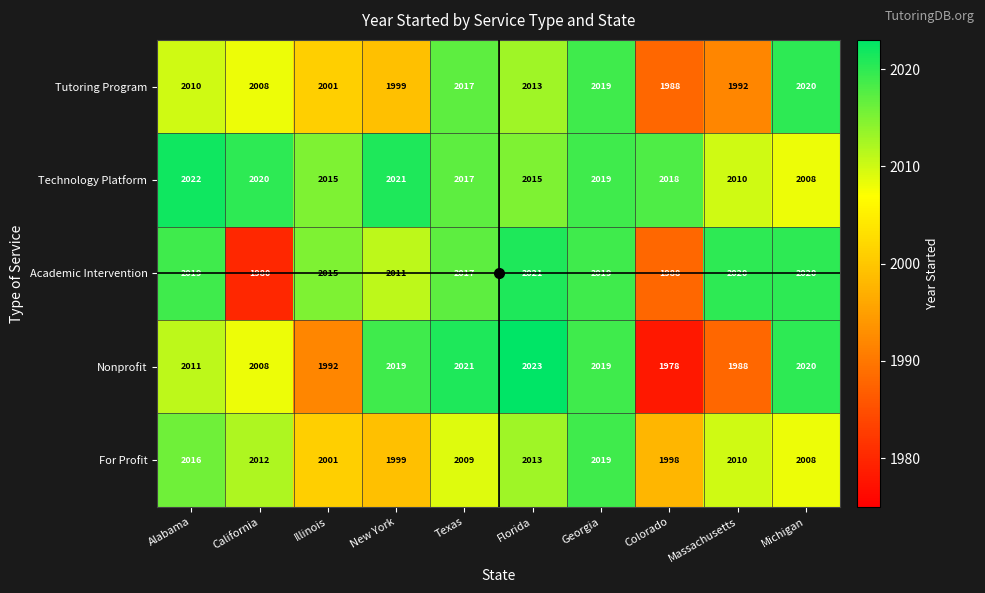

How many series are shown in this chart?

5